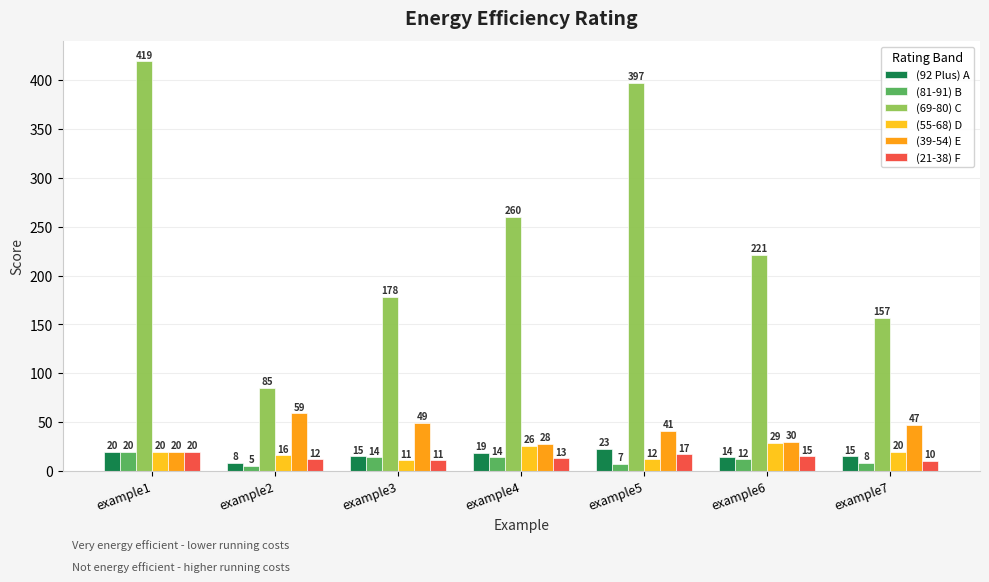

The value of (39-54) E at example5 is 41. True or false?

True